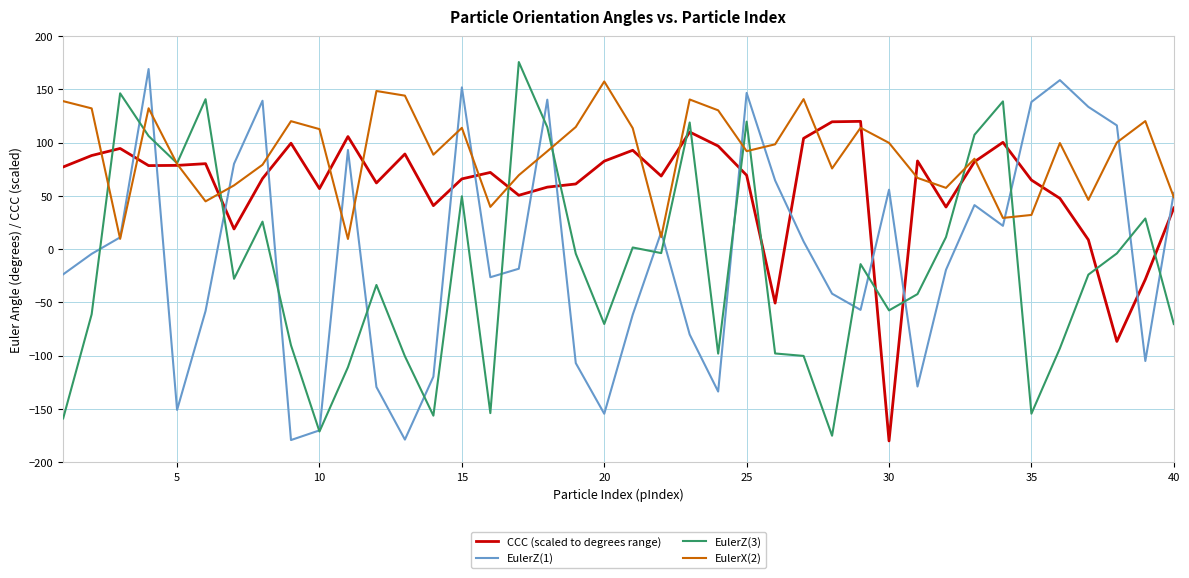

What is the lowest value of the EulerZ(3) series?

-175.1